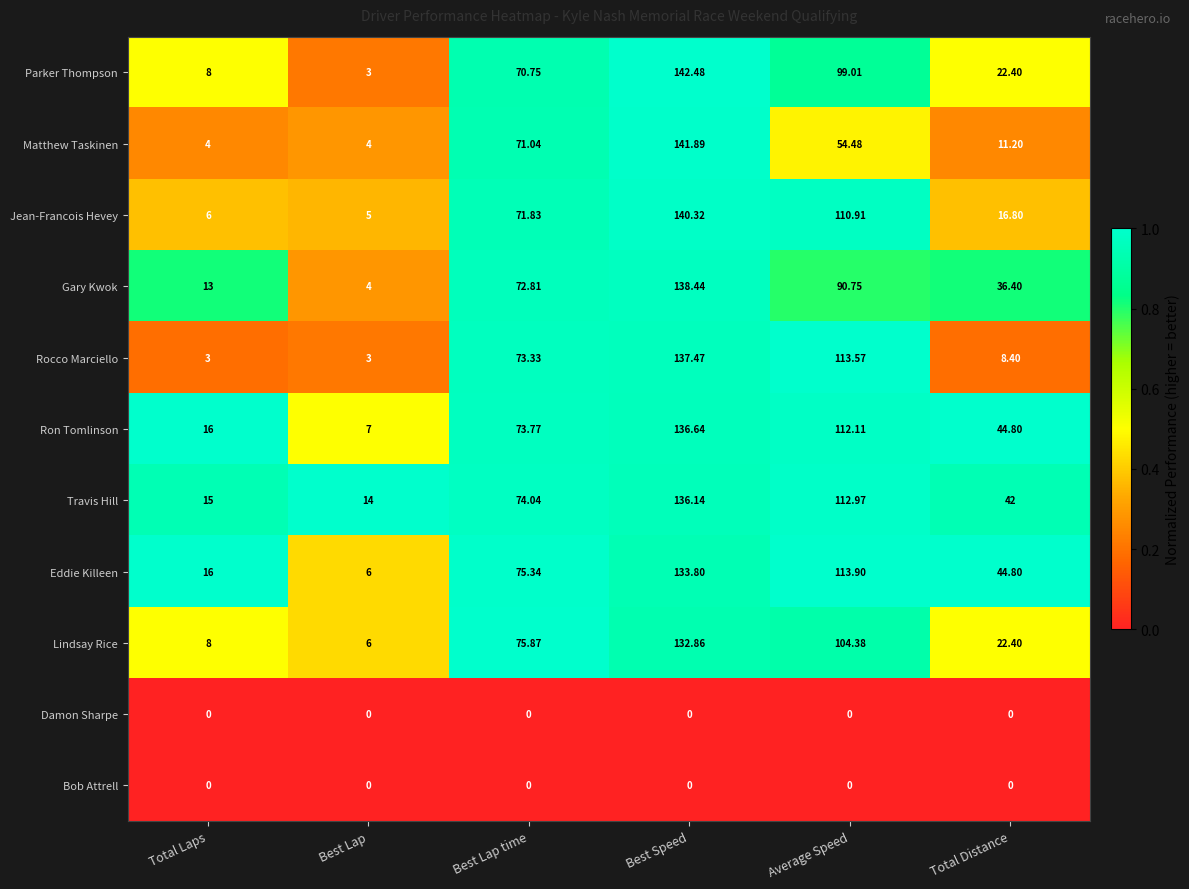

Which series has the largest range (max minus min)?

Parker Thompson